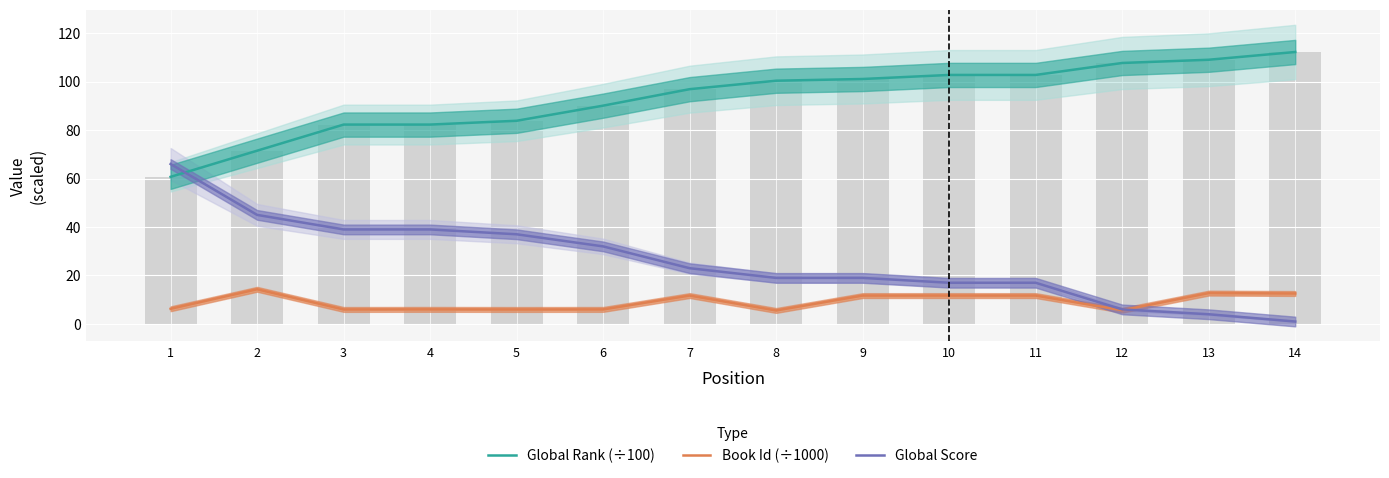

At which label is Global Rank (÷100) closest to 86?

5